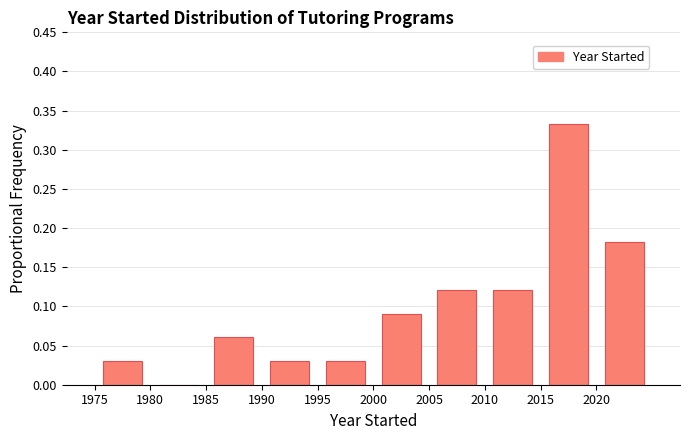

Over which range of the x-axis is the bar tallest?

2015 to 2020